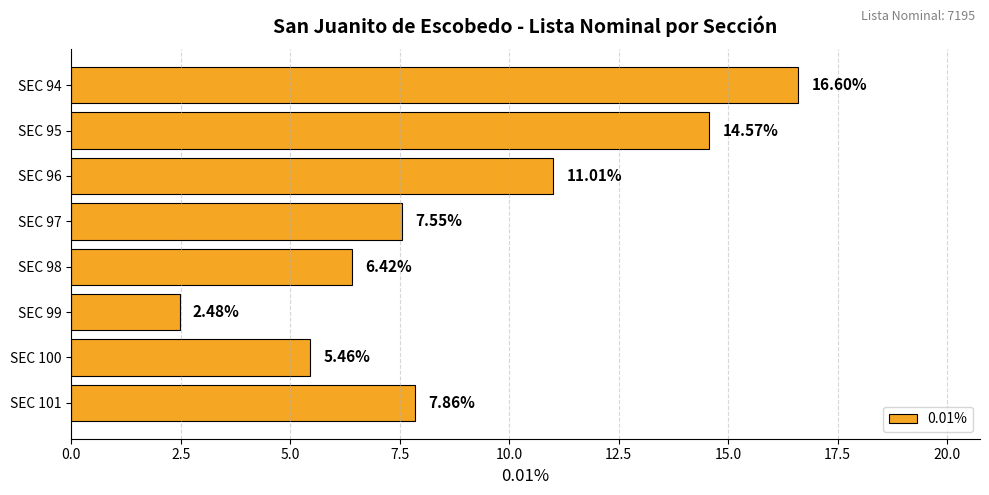

Which label corresponds to the smallest value in the chart?

SEC 99